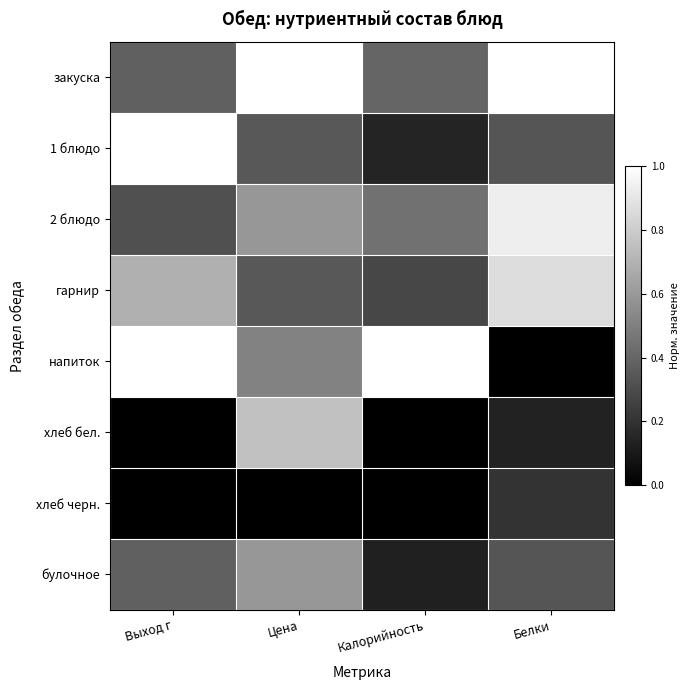

Reading right to left, what are all the values shown in this chart?

закуска: Белки=1.0	Калорийность=0.4	Цена=1.0	Выход г=0.4
1 блюдо: Белки=0.3	Калорийность=0.1	Цена=0.3	Выход г=1.0
2 блюдо: Белки=0.9	Калорийность=0.4	Цена=0.6	Выход г=0.3
гарнир: Белки=0.9	Калорийность=0.3	Цена=0.3	Выход г=0.7
напиток: Белки=0.0	Калорийность=1.0	Цена=0.5	Выход г=1.0
хлеб бел.: Белки=0.1	Калорийность=0.0	Цена=0.8	Выход г=0.0
хлеб черн.: Белки=0.2	Калорийность=0.0	Цена=0.0	Выход г=0.0
булочное: Белки=0.3	Калорийность=0.1	Цена=0.6	Выход г=0.4